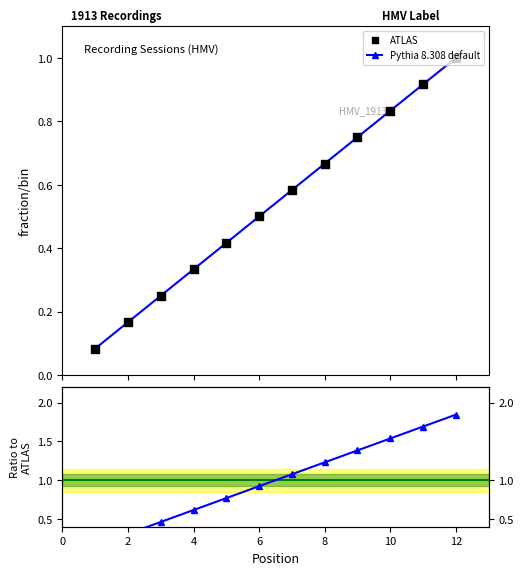

True or false: Pythia 8.308 default has more than 2 interior local peaks.

False